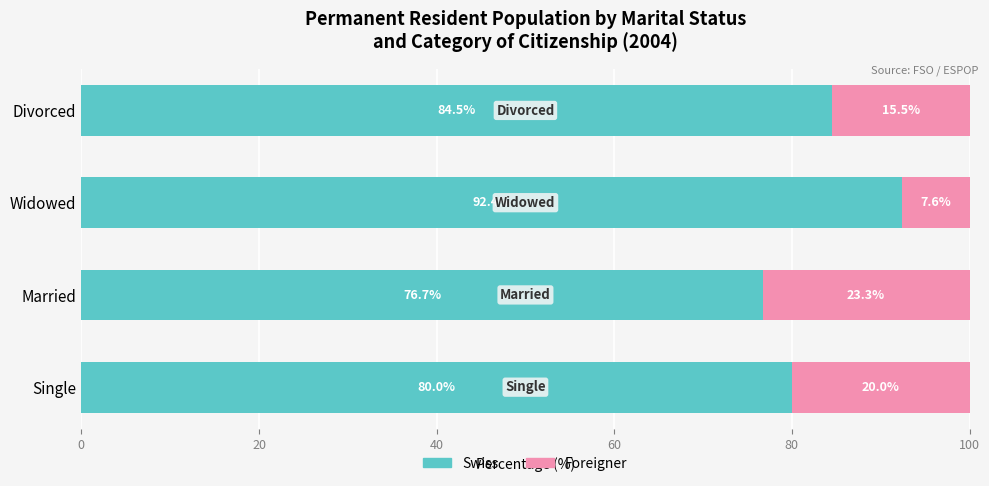

How many categories are shown in the chart?

4